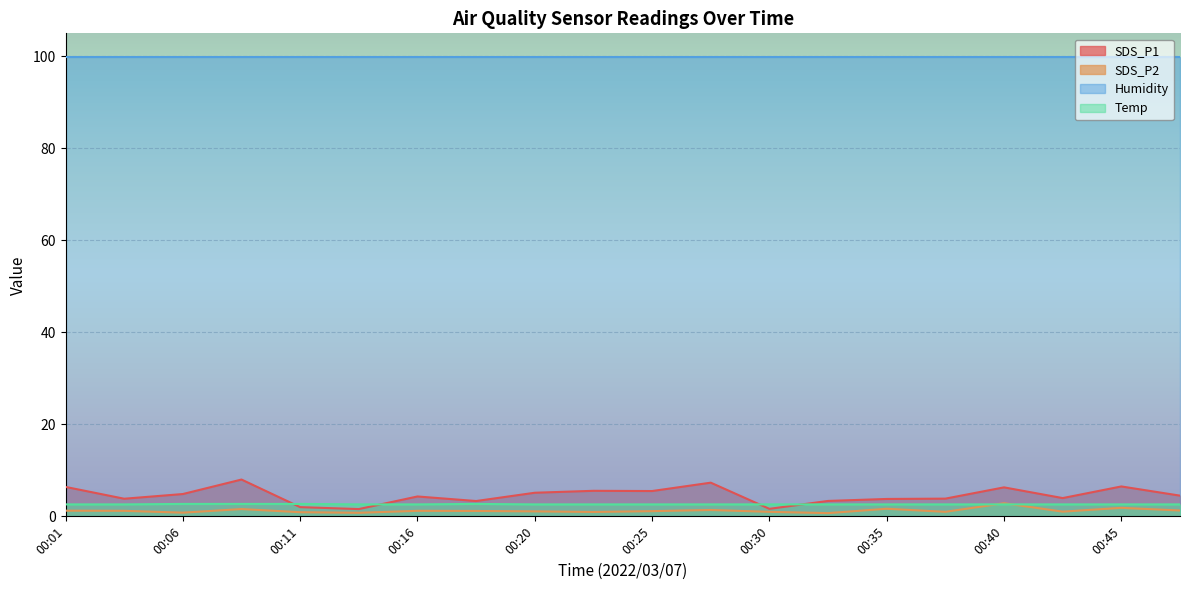

What is the difference between the maximum and minimum values in the SDS_P1 series?

6.4